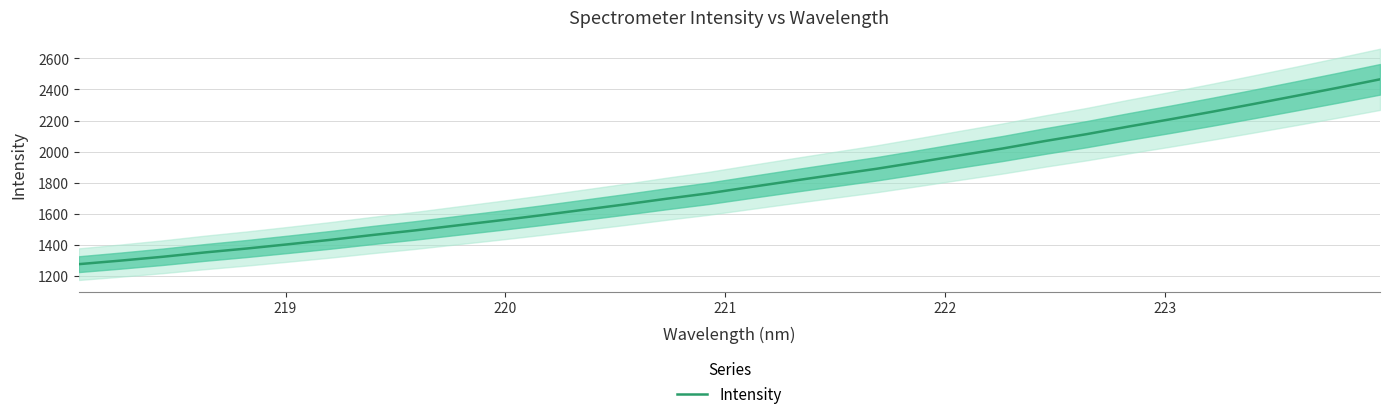

How many values exceed 1771?

16